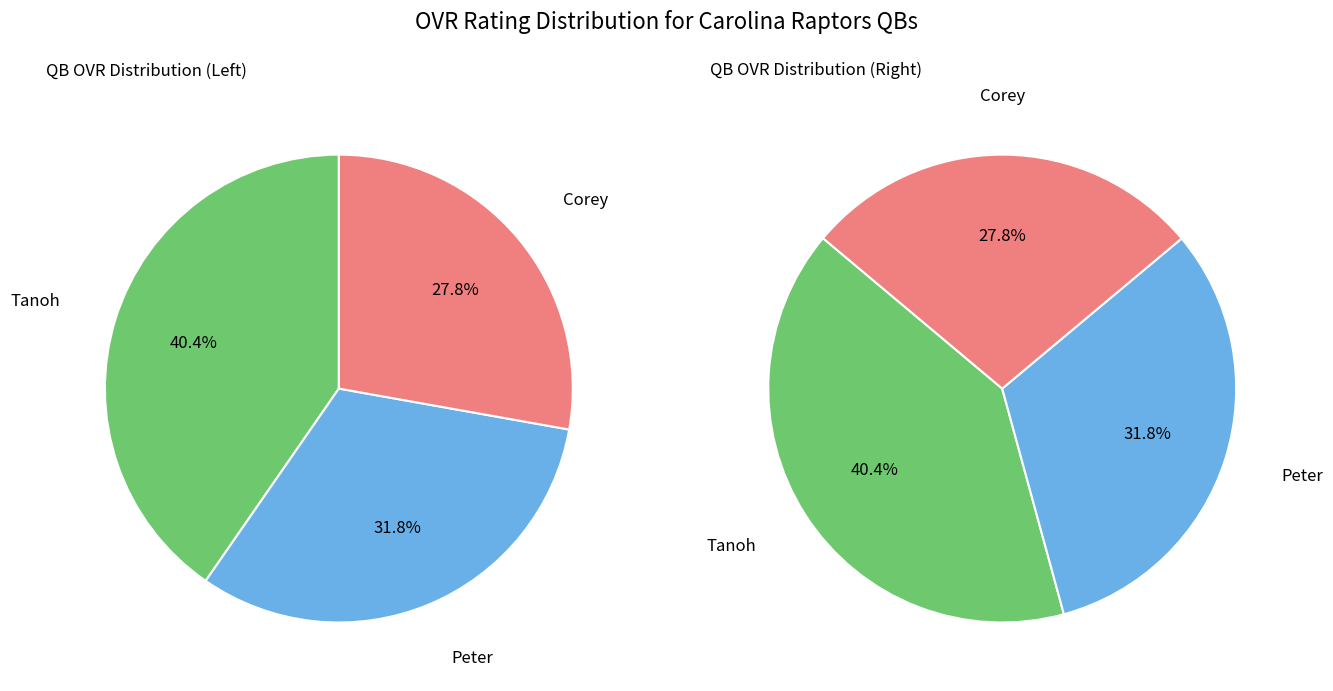

Is there a majority slice in this chart?

No